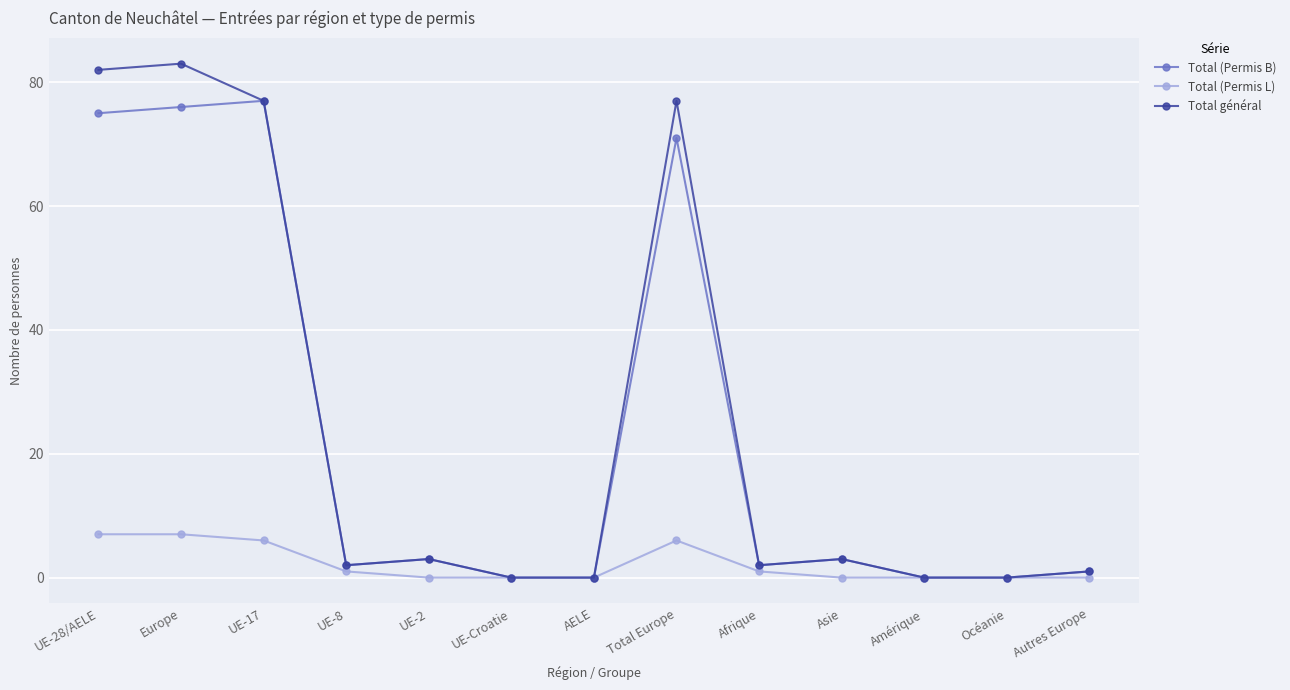

What is the value of the Total (Permis B) point at the 1st from the left?

75